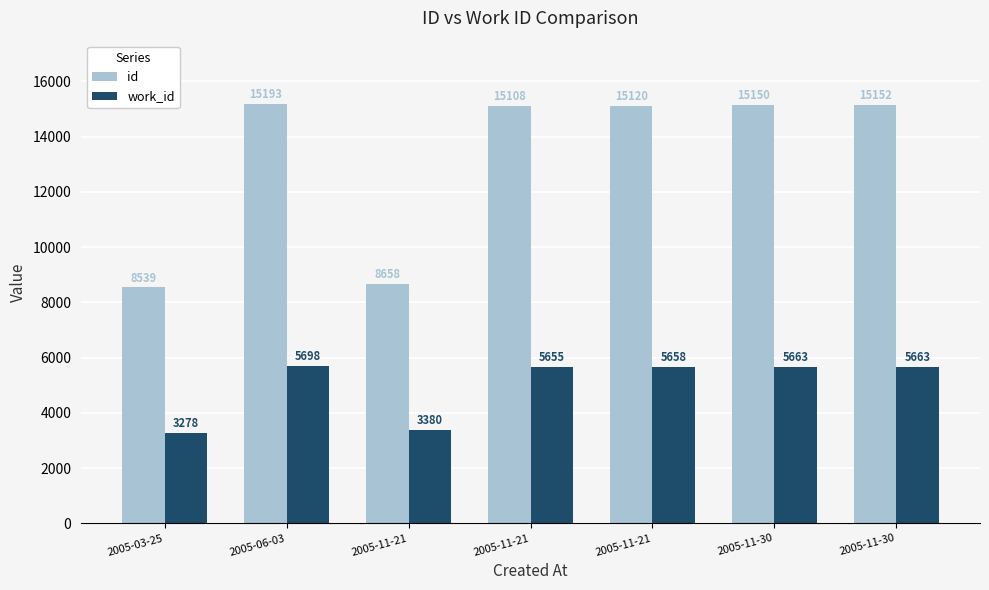

What is the label of the 6th bar from the right?

2005-06-03